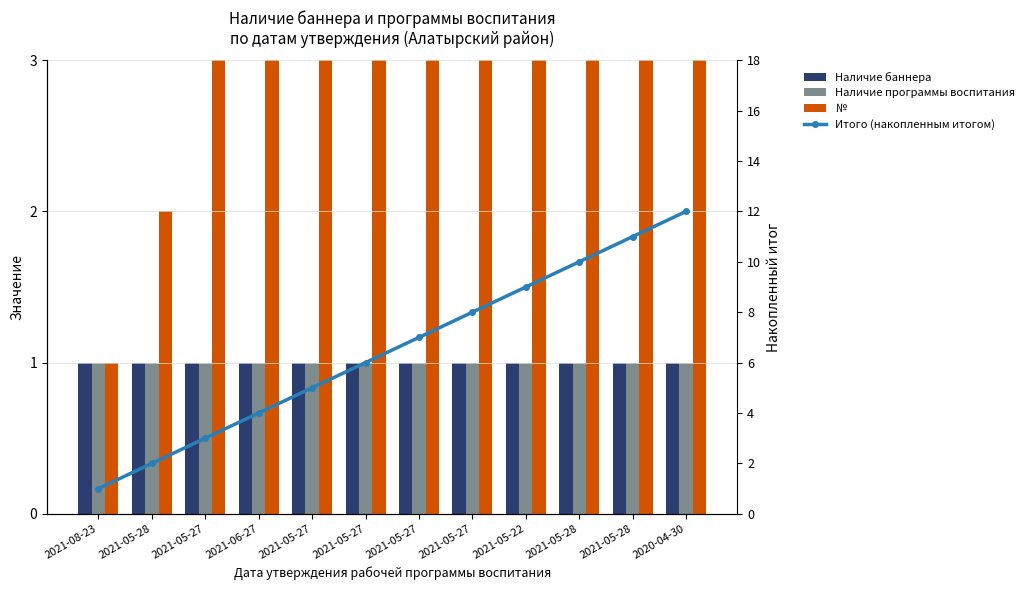

Are the bars grouped side by side (vs. stacked)?

Yes